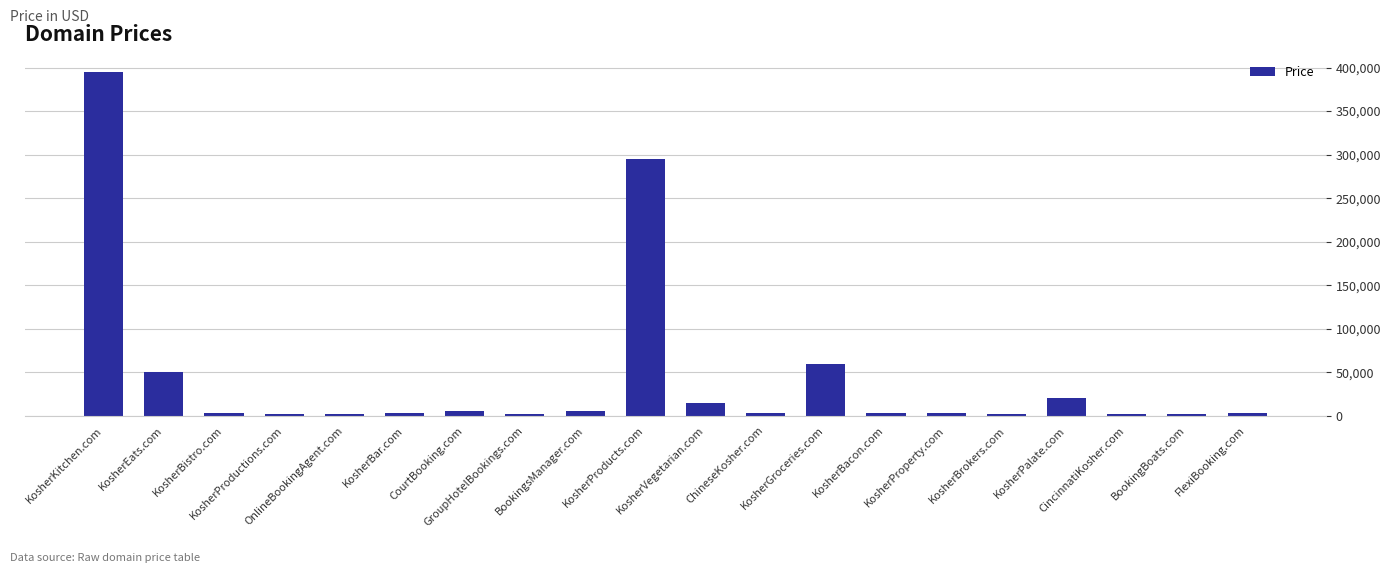

What is the difference between the values at KosherProductions.com and FlexiBooking.com?

1000